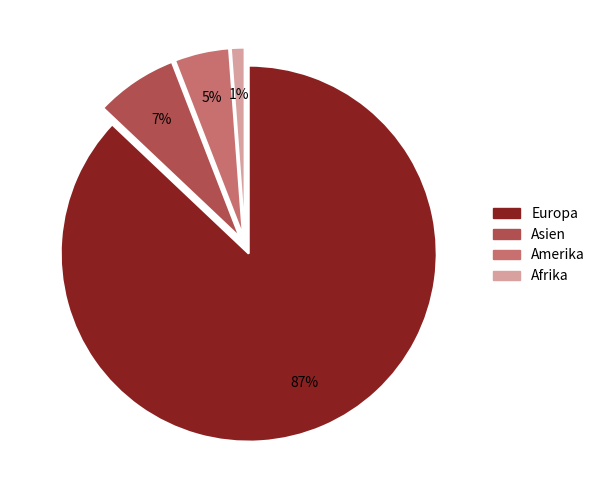

How many segments does this pie chart have?

4